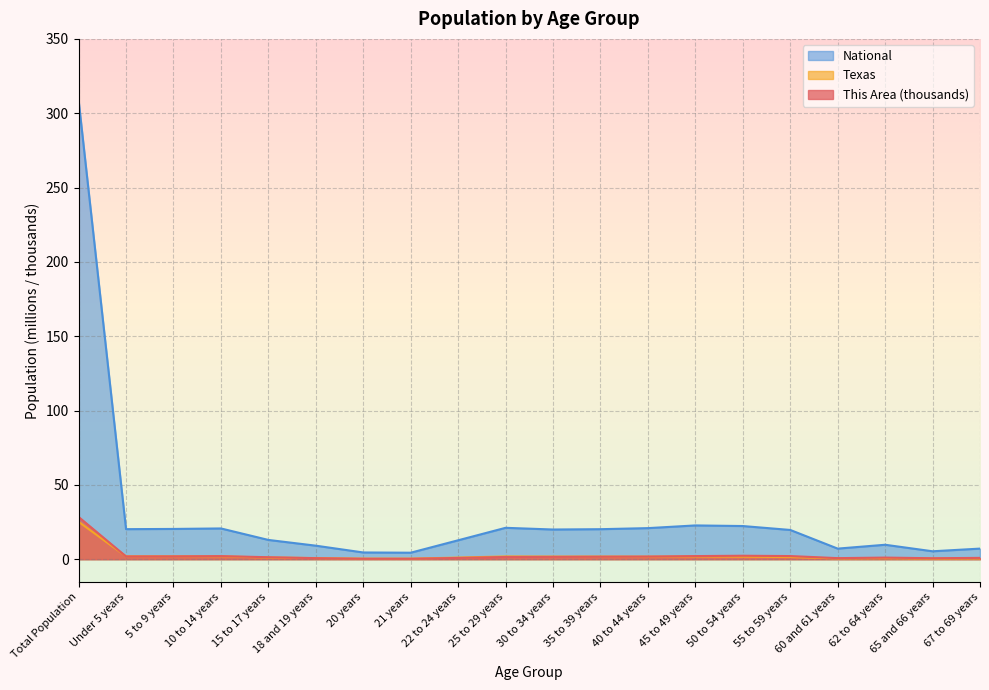

Reading left to right, list all the values displayed in this chart.

This Area: 28.4	1.9	1.9	2.1	1.3	0.7	0.3	0.3	0.8	1.5	1.6	1.7	1.8	2.1	2.3	2.1	0.7	1.1	0.6	0.9
Texas: 25.1	1.9	1.9	1.9	1.1	0.8	0.4	0.4	1.1	1.9	1.8	1.8	1.7	1.8	1.7	1.4	0.5	0.7	0.4	0.5
National: 308.7	20.2	20.3	20.7	13.0	9.1	4.5	4.4	12.7	21.1	20.0	20.2	20.9	22.7	22.3	19.7	7.1	9.7	5.3	7.1